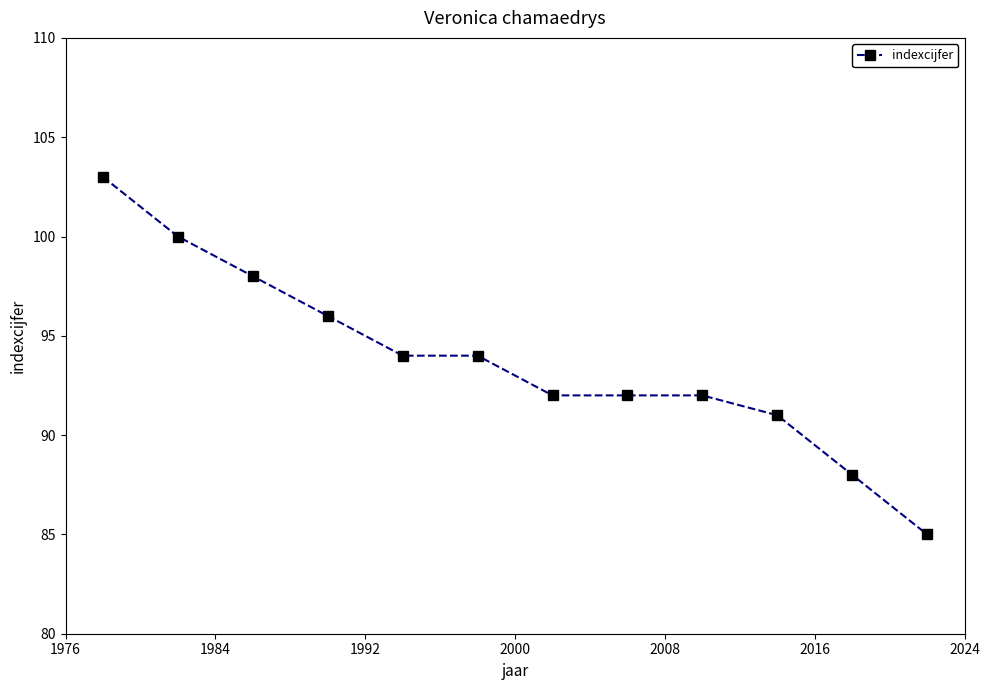

Reading left to right, list all the values displayed in this chart.

103	100	98	96	94	94	92	92	92	91	88	85